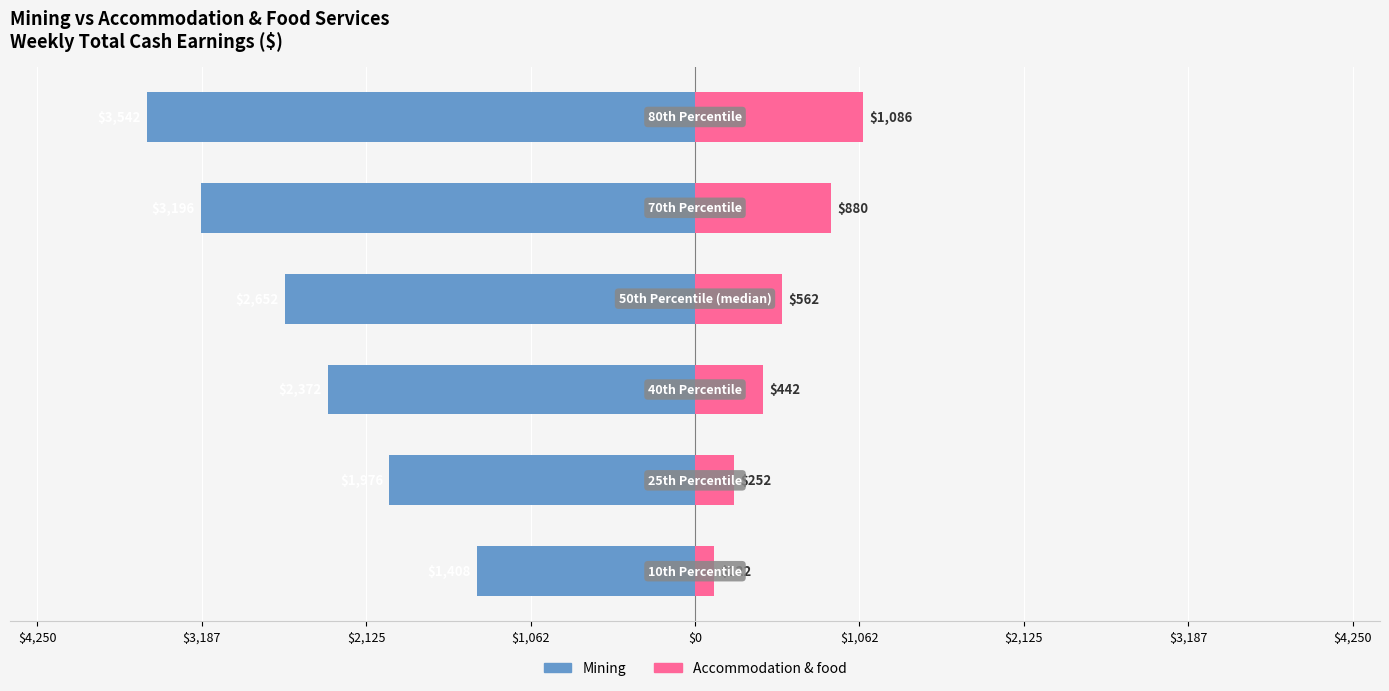

How many groups of bars are there?

6